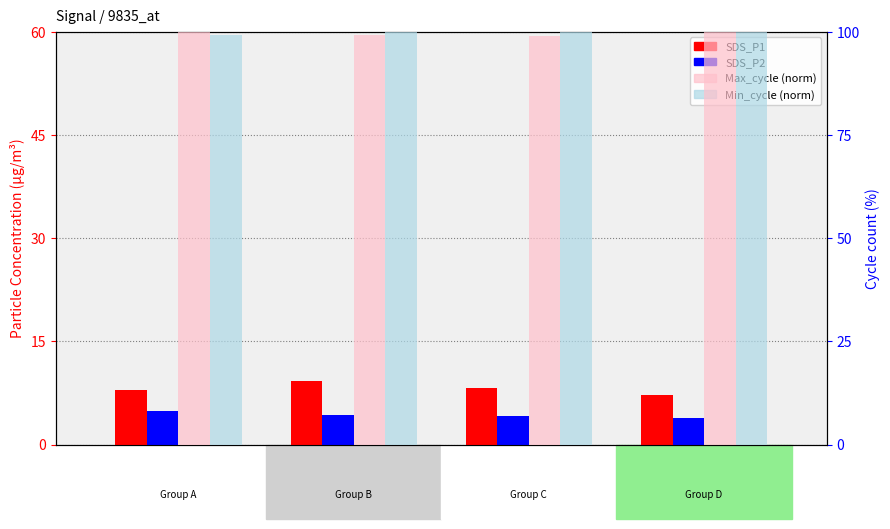

At which label does SDS_P1 reach its minimum?

Signal
-55